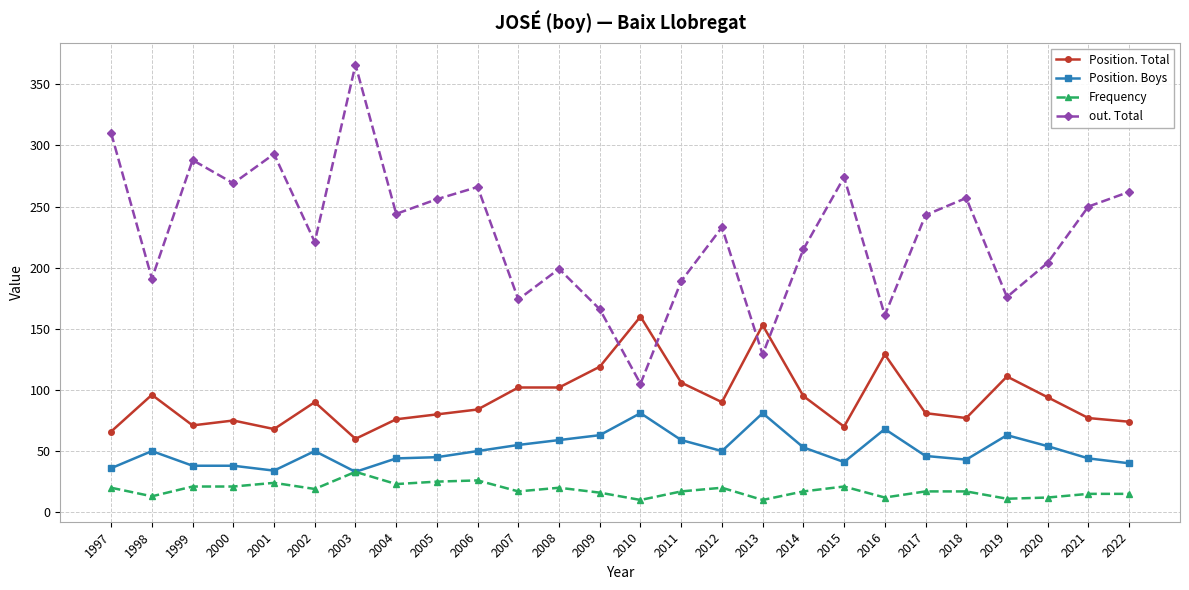

What is the maximum value for Position. Boys?

81